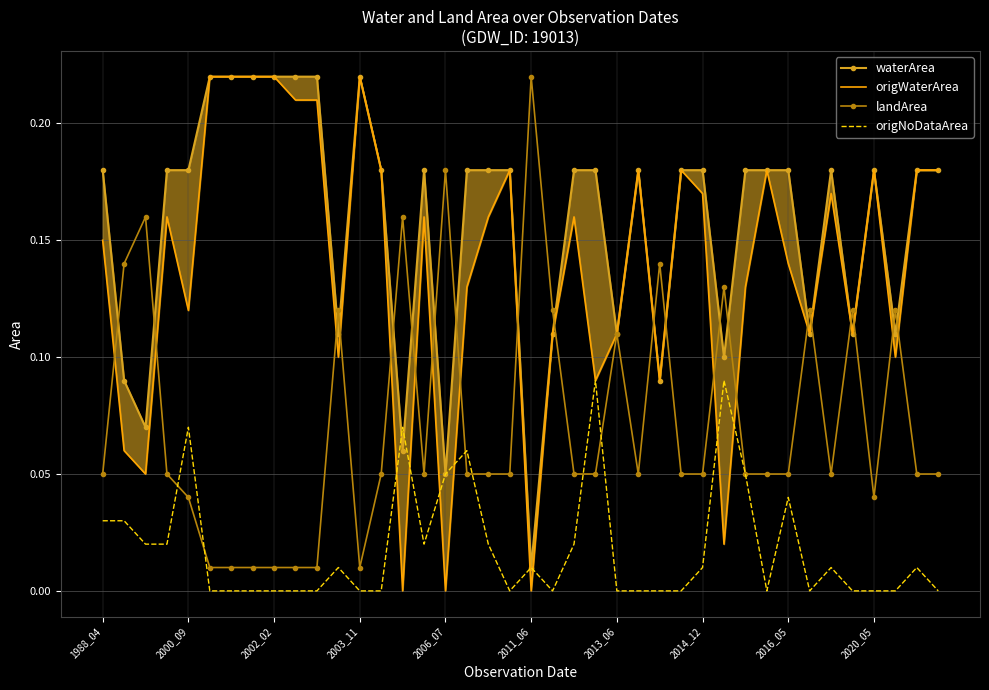

Where is waterArea nearest to the value 0?

2011_06